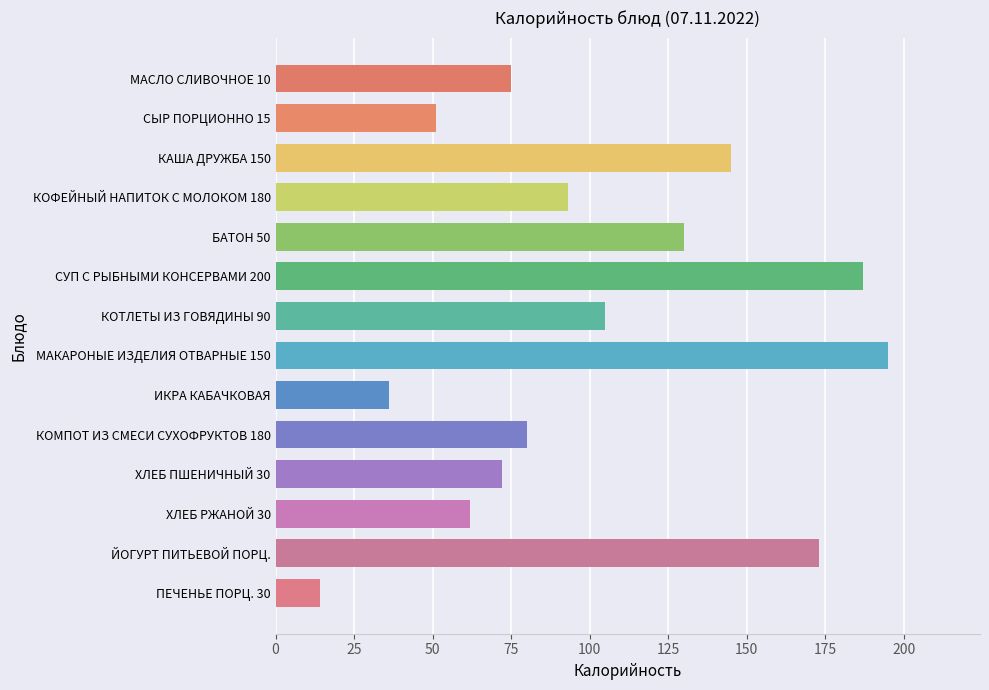

Does the chart contain stacked bars?

No